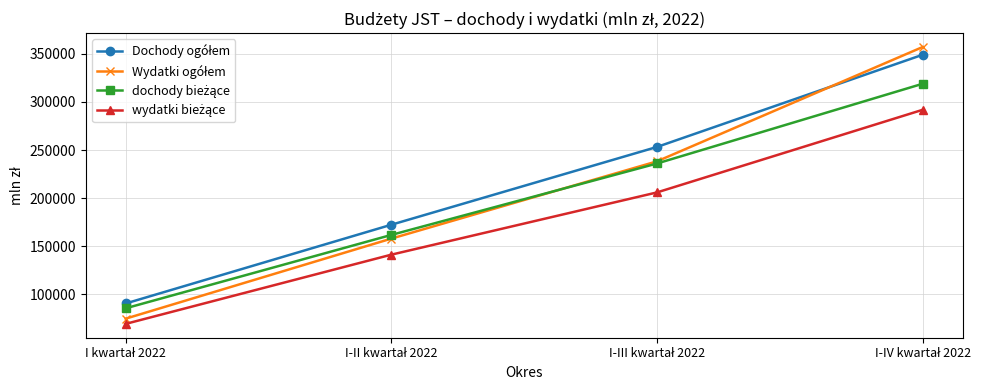

What is the maximum value shown in the chart?

357035